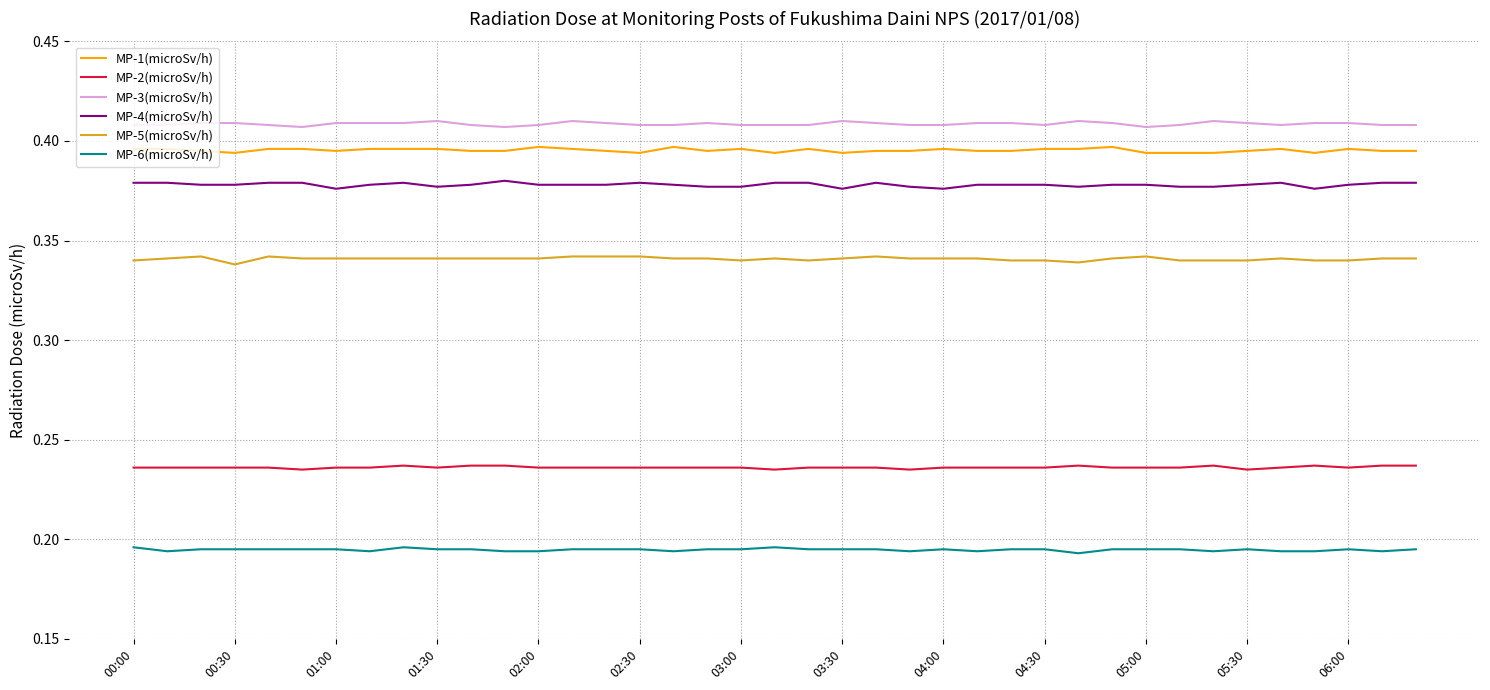

True or false: MP-2(microSv/h) and MP-1(microSv/h) intersect in this chart.

False